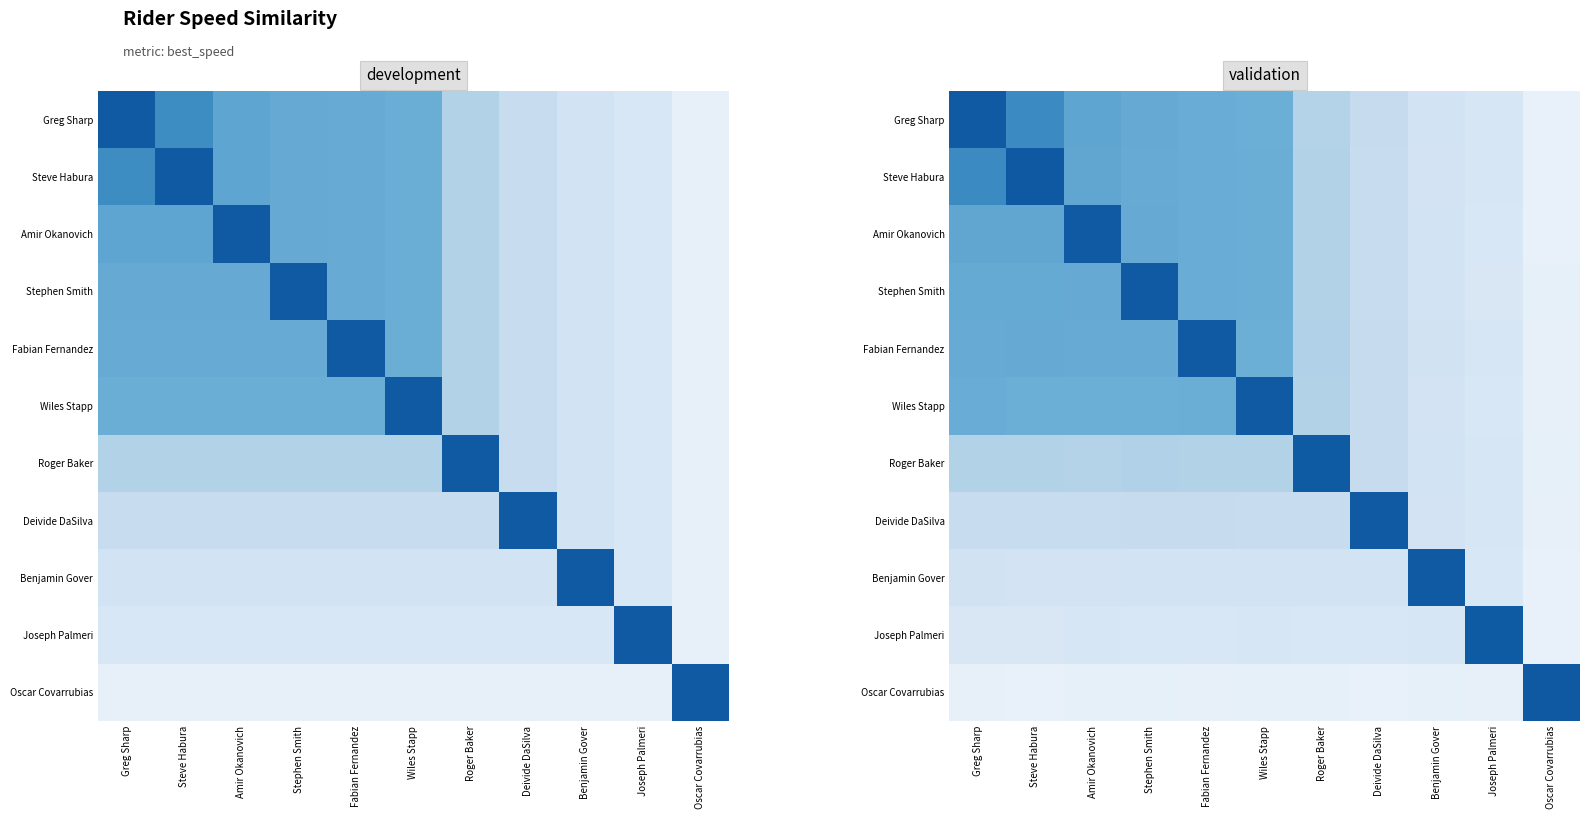

At which category is the sum across all series the highest?

Steve Habura